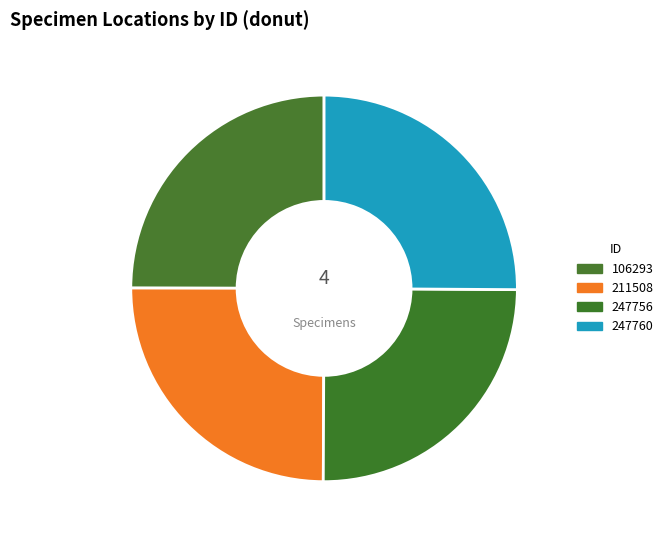

How many slices are in this pie chart?

4